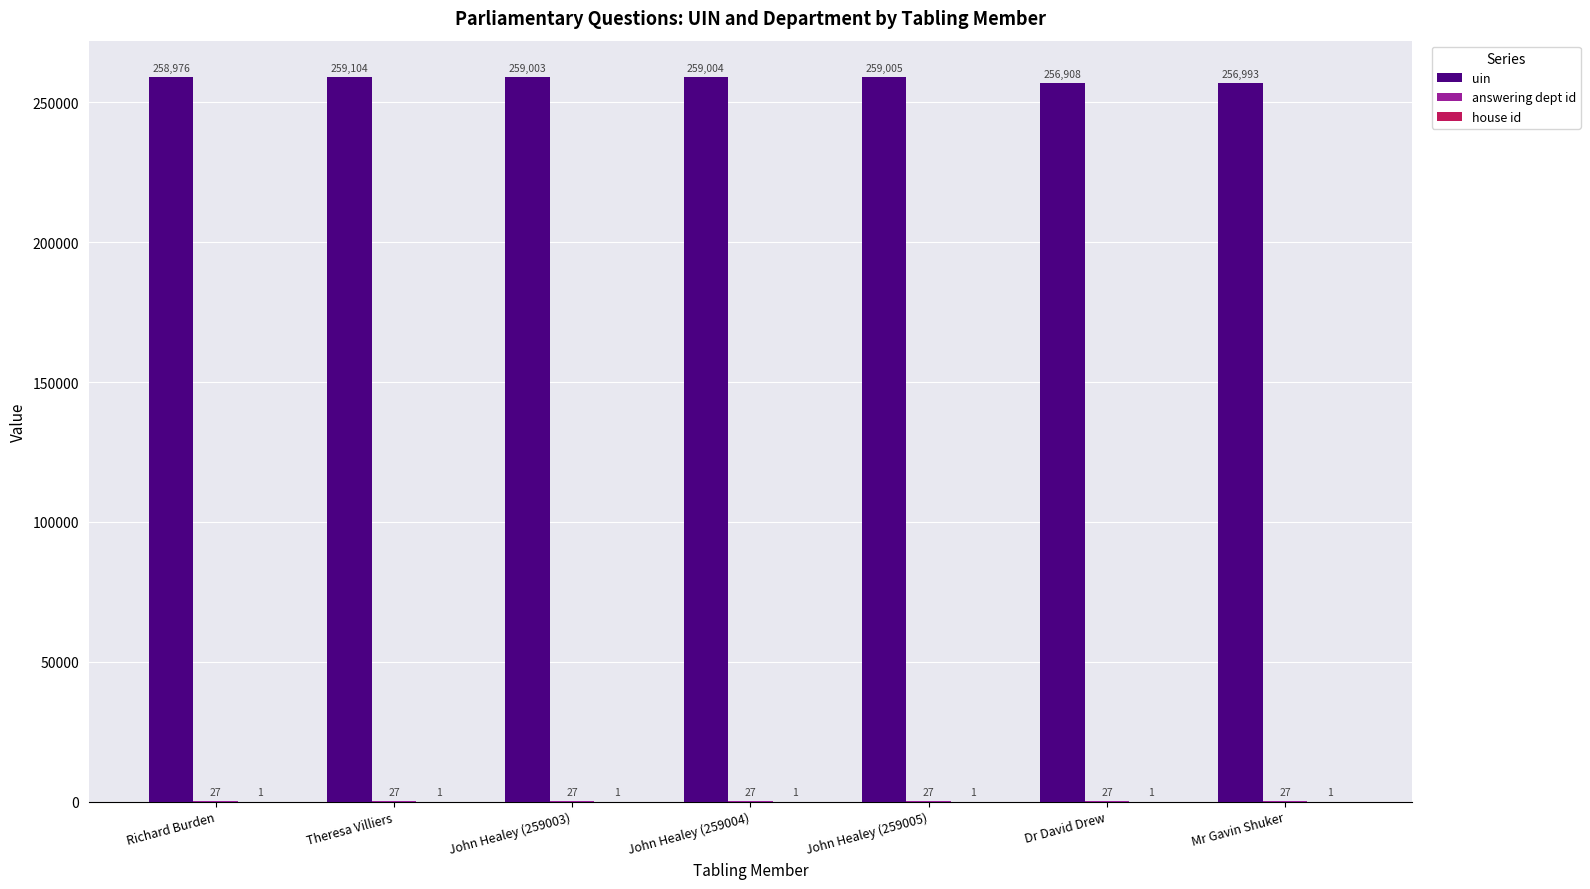

How many groups of bars are there?

7